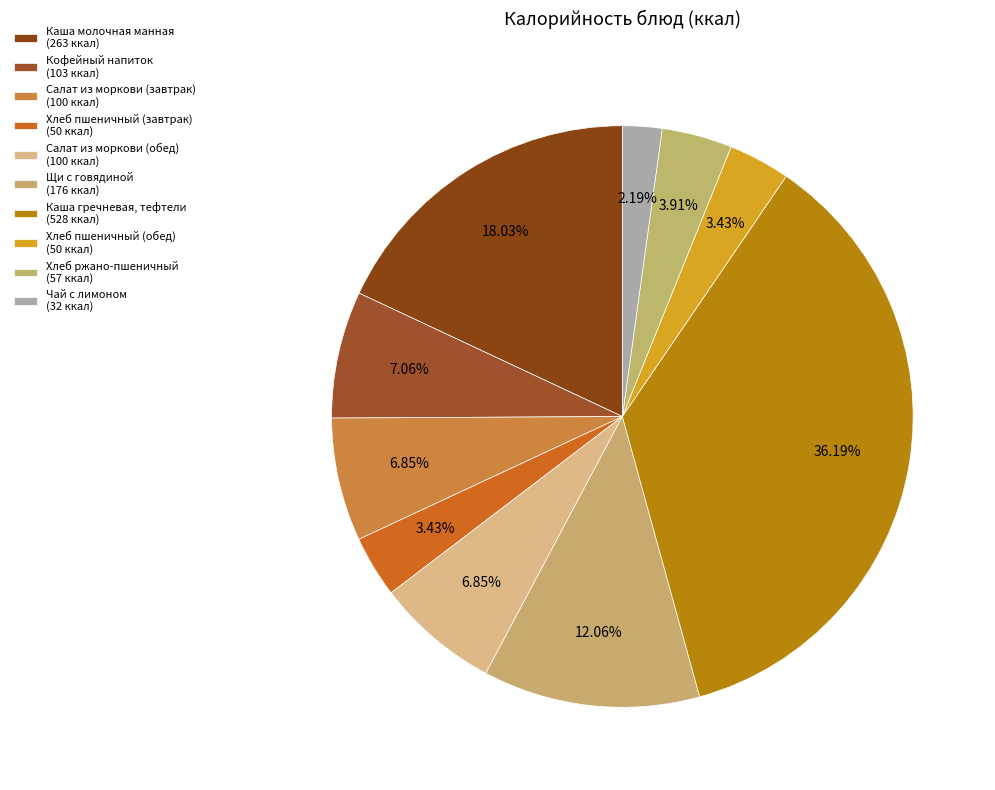

Which category has the biggest portion of the pie?

Каша гречневая, тефтели